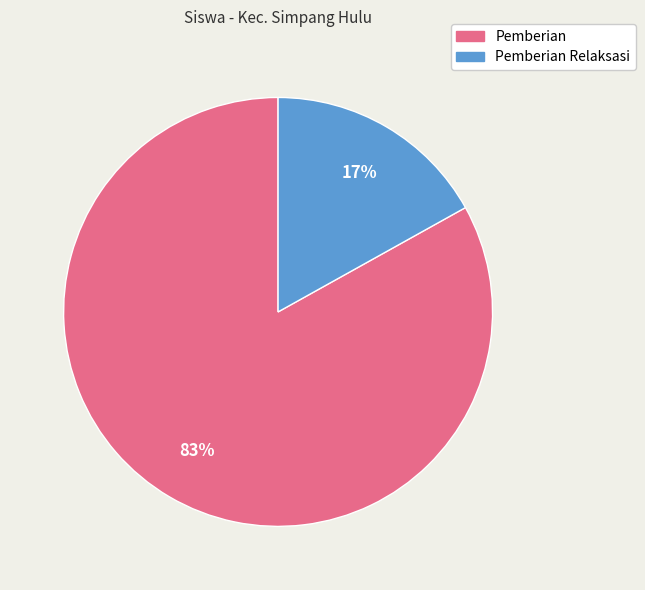

Is there any slice that represents more than half of the pie?

Yes